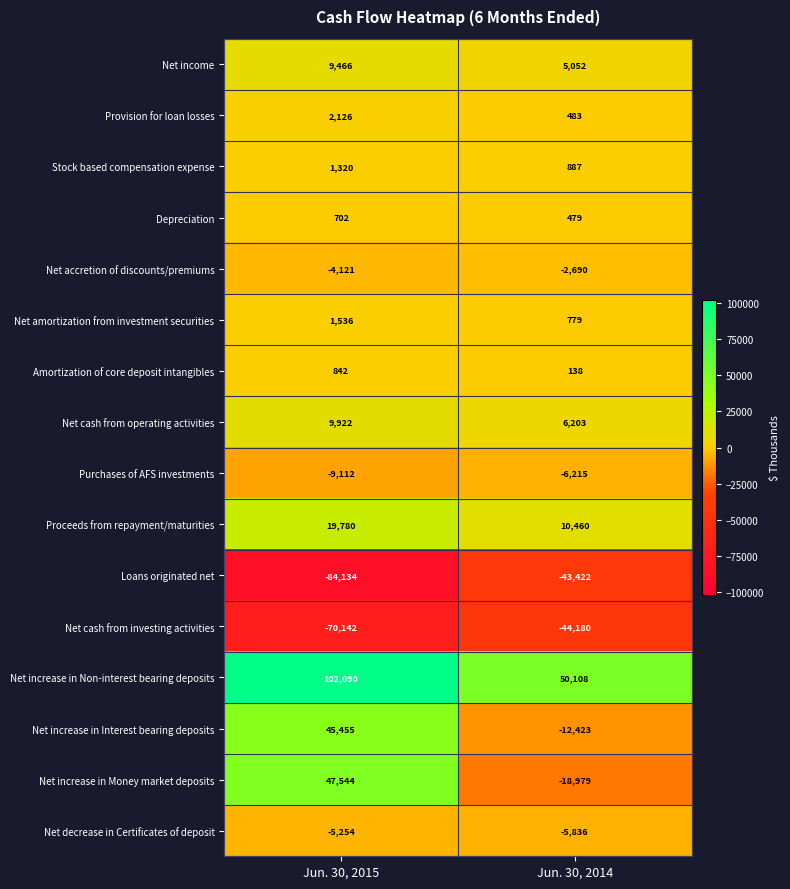

What is the average value of the Net cash from investing activities series?

-57161